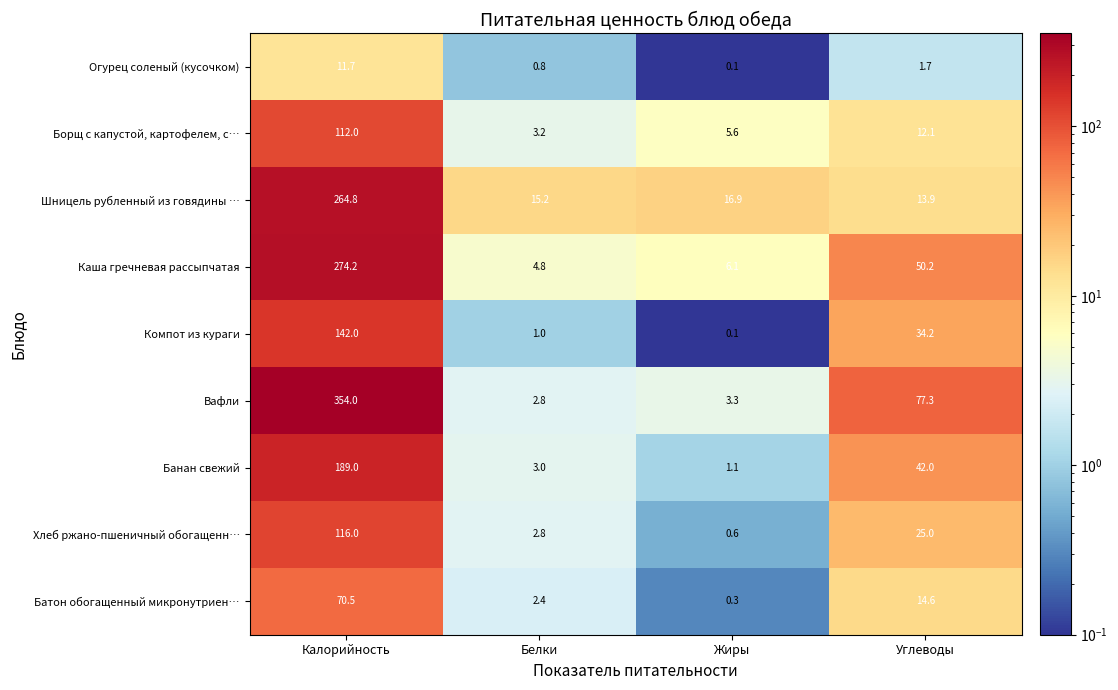

What is the average value of the Огурец соленый (кусочком) series?

3.6